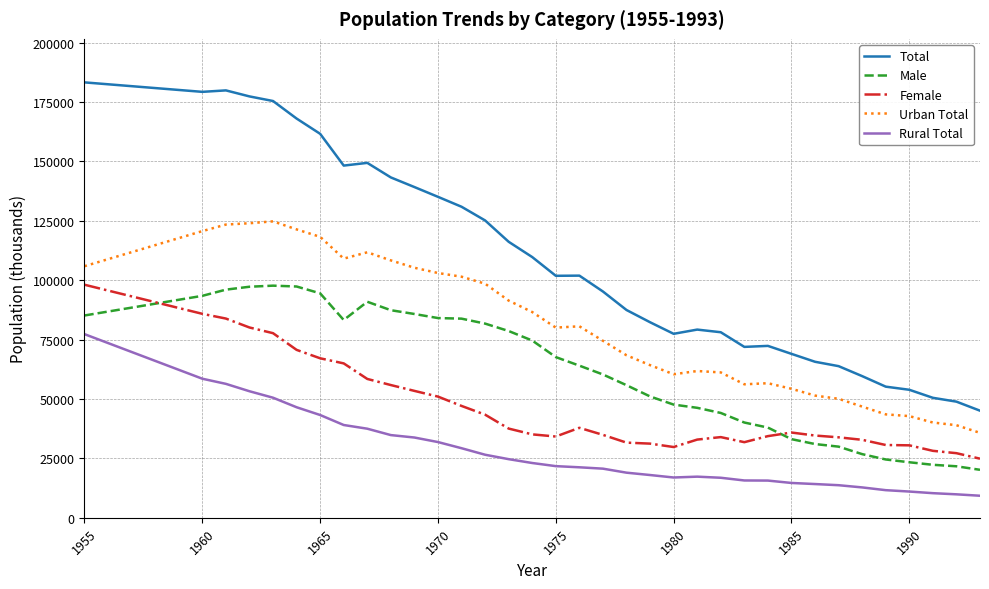

True or false: Rural Total and Male cross at least once.

False